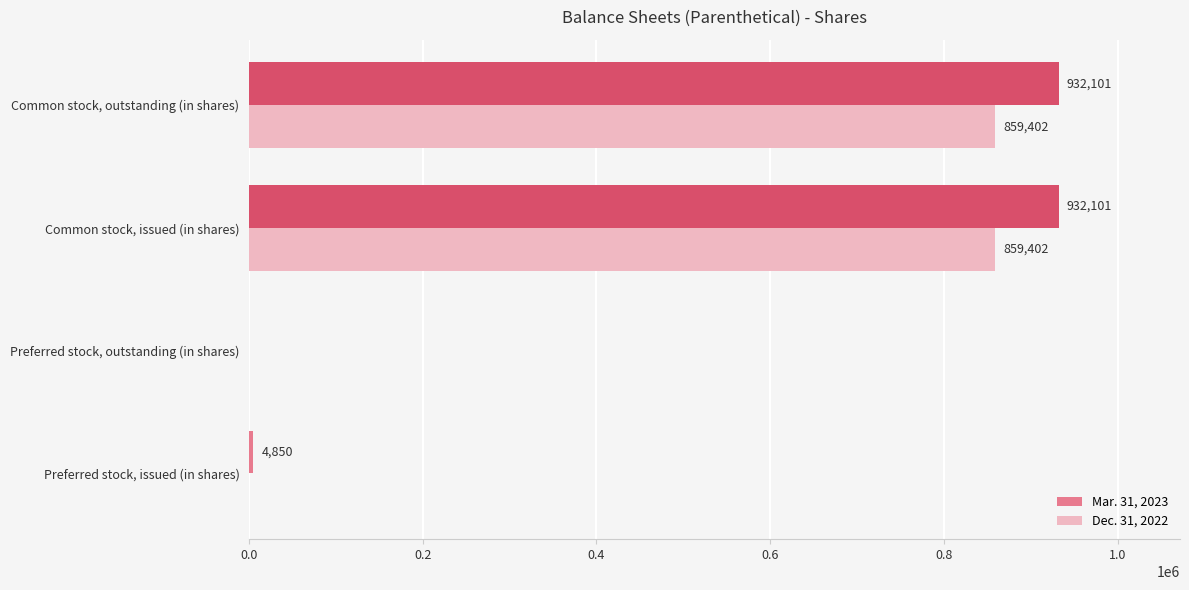

What is the maximum value for Dec. 31, 2022?

859402